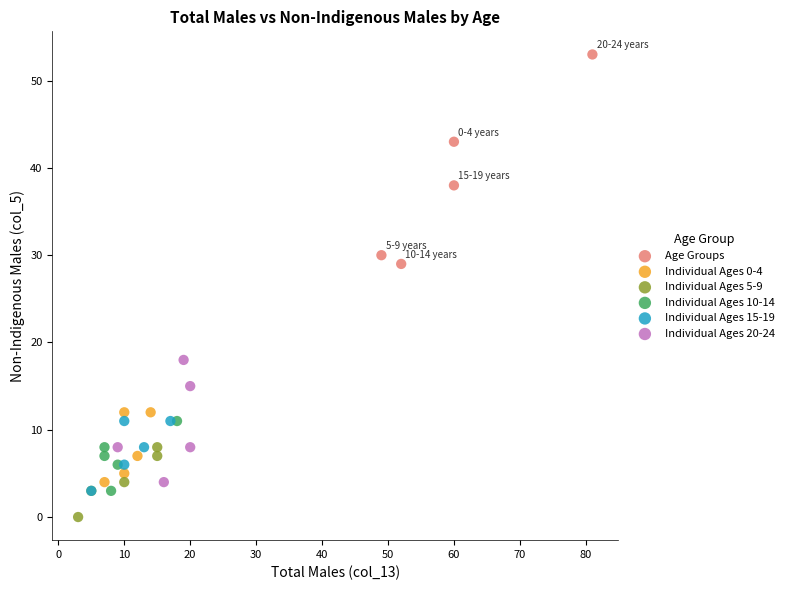

What are all the series names shown in the legend?

Age Groups, Individual Ages 0-4, Individual Ages 5-9, Individual Ages 10-14, Individual Ages 15-19, Individual Ages 20-24